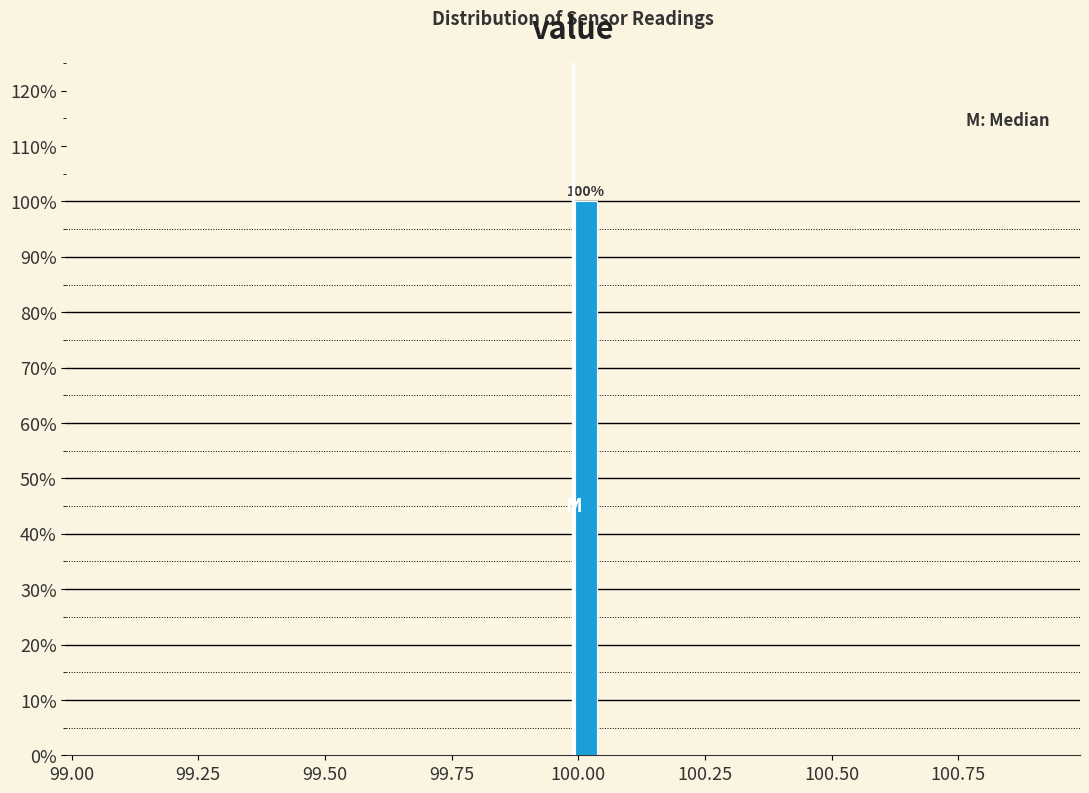

Around what value on the x-axis is the tallest bar? Give the approximate position of its centre, as read against the axis.

100.00